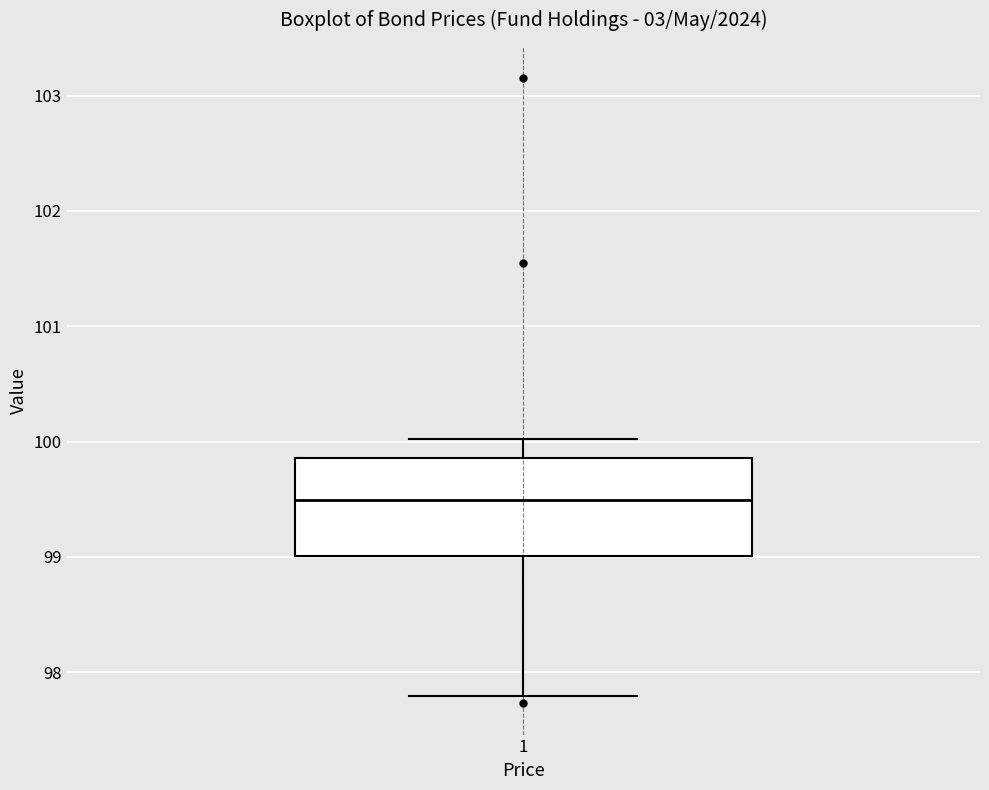

Transcribe this box plot: give where the median line is, the range the box spans, and where the two whiskers end, as read against the y-axis. The values are not printed on the chart, so give them approximately, as read against the axis.

median 99.5, box 99.0 to 99.9, whiskers 97.8 to 100.0